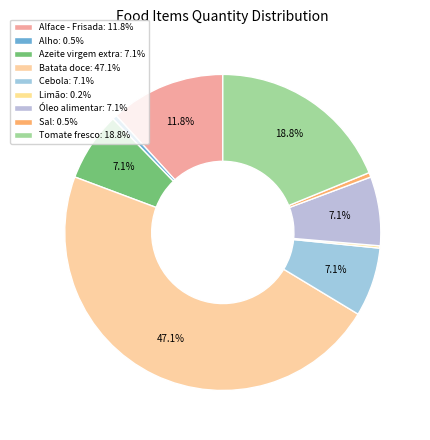

How many slices are in this pie chart?

9